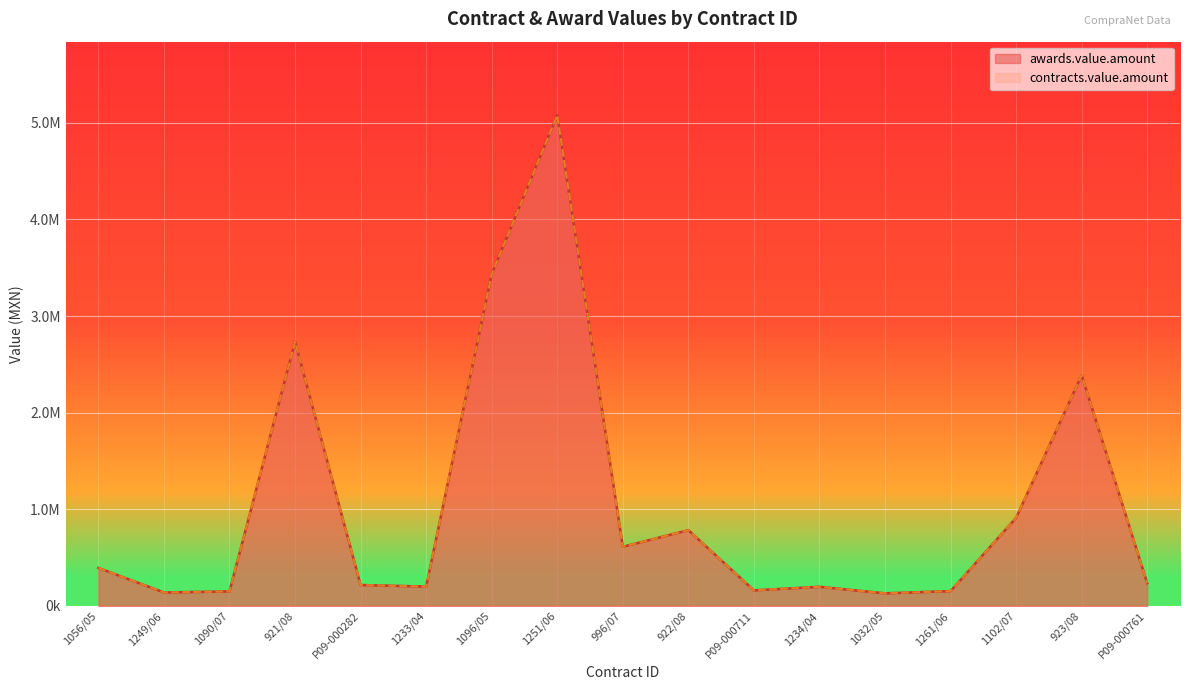

True or false: contracts.value.amount and awards.value.amount intersect in this chart.

False